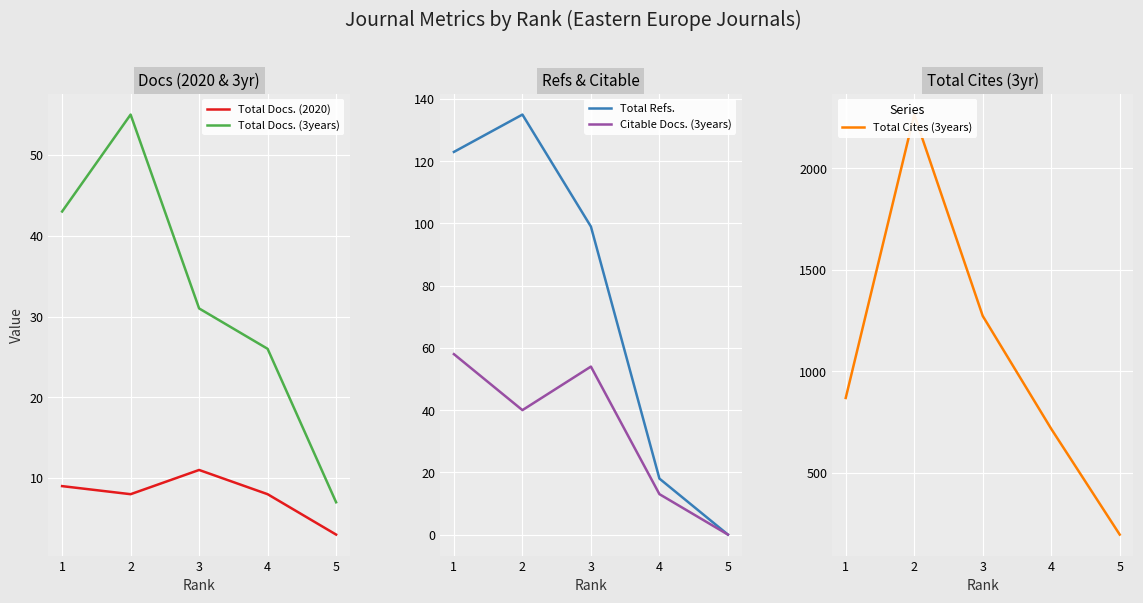

Reading left to right, what are all the values shown in this chart?

Total Docs. (2020): 9	8	11	8	3
Total Docs. (3years): 43	55	31	26	7
Total Refs.: 123	135	99	18	0
Citable Docs. (3years): 58	40	54	13	0
Total Cites (3years): 868	2264	1272	716	195